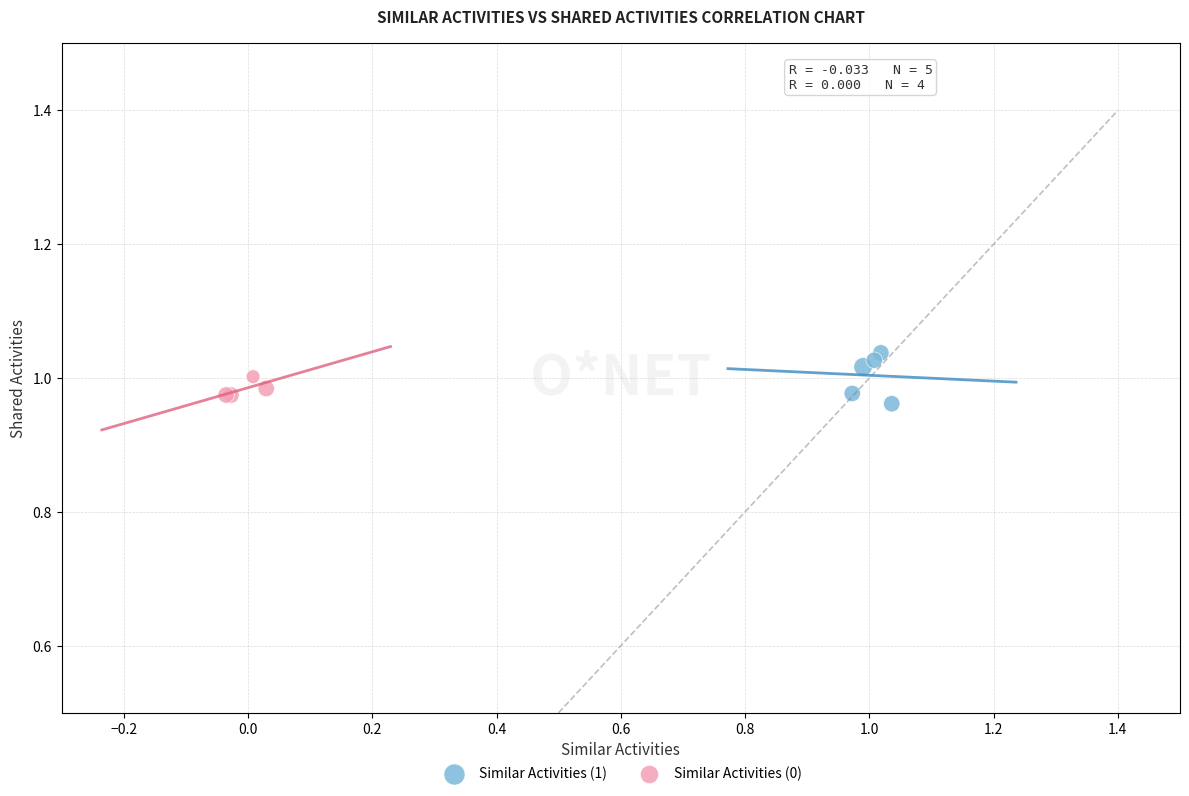

Which series has the largest Y range (max minus min)?

Similar Activities (1)